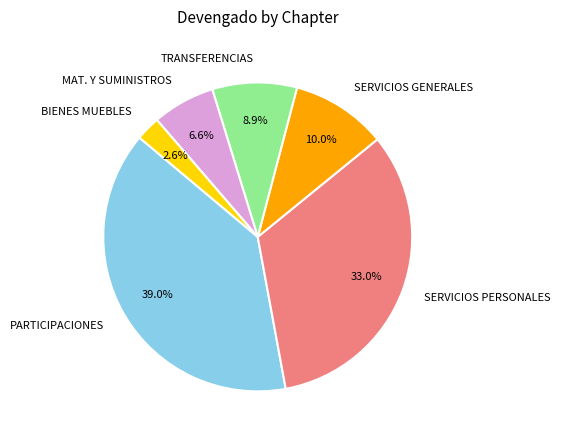

What is the ratio of the value at PARTICIPACIONES to the value at SERVICIOS PERSONALES?

1.2